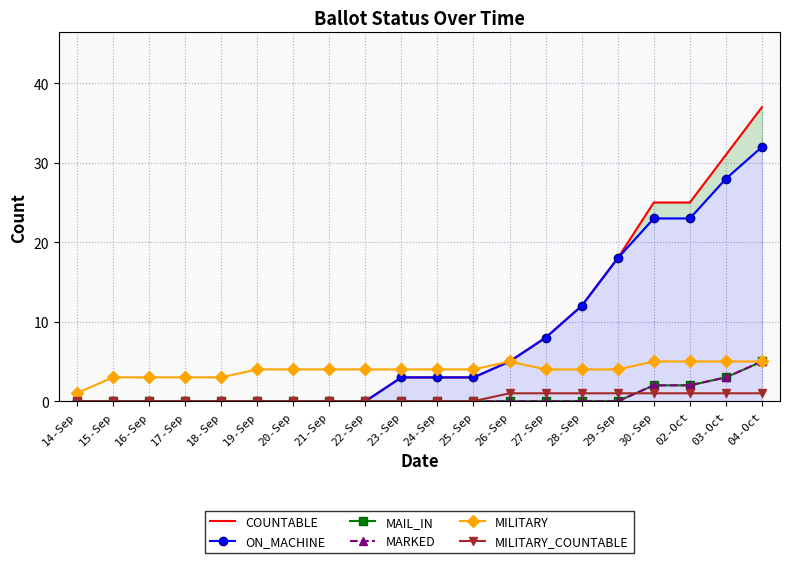

Between 16-Sep and 29-Sep, which series saw the biggest shift?

COUNTABLE